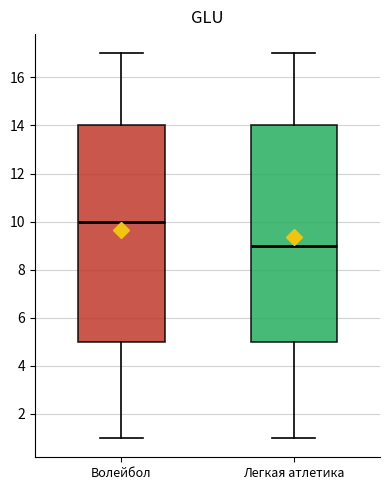

Reading left to right, transcribe this box plot: for each box, give where its median line is, the range the box spans, and where its two whiskers end, as read against the y-axis. The values are not printed on the chart, so give them approximately, as read against the axis.

Волейбол: median 10, box 5 to 14, whiskers 1 to 17
Легкая атлетика: median 9, box 5 to 14, whiskers 1 to 17